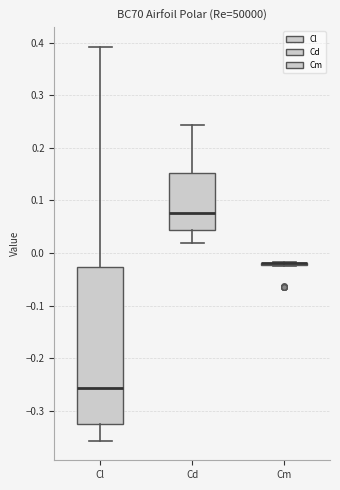

Reading left to right, transcribe this box plot: for each box, give where its median line is, the range the box spans, and where its two whiskers end, as read against the y-axis. The values are not printed on the chart, so give them approximately, as read against the axis.

Cl: median -0.26, box -0.32 to -0.03, whiskers -0.36 to 0.39
Cd: median 0.08, box 0.04 to 0.15, whiskers 0.02 to 0.24
Cm: box collapsed to a line at -0.02, whiskers -0.02 to -0.02